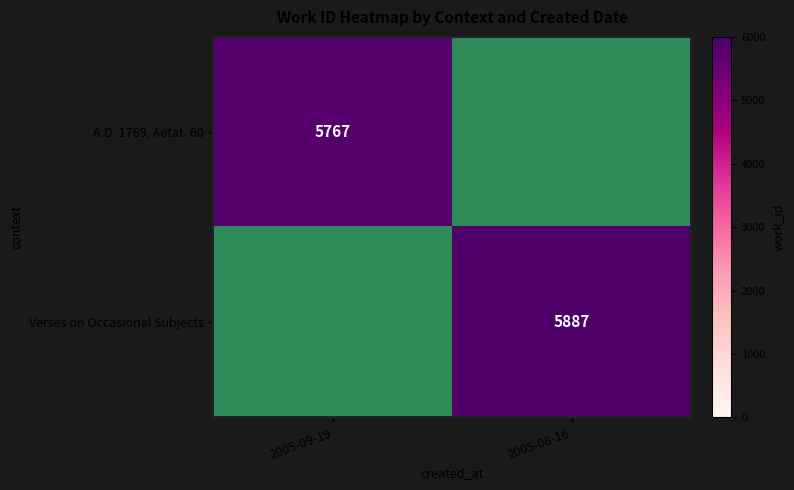

At how many categories does at least one series exceed 5878?

1